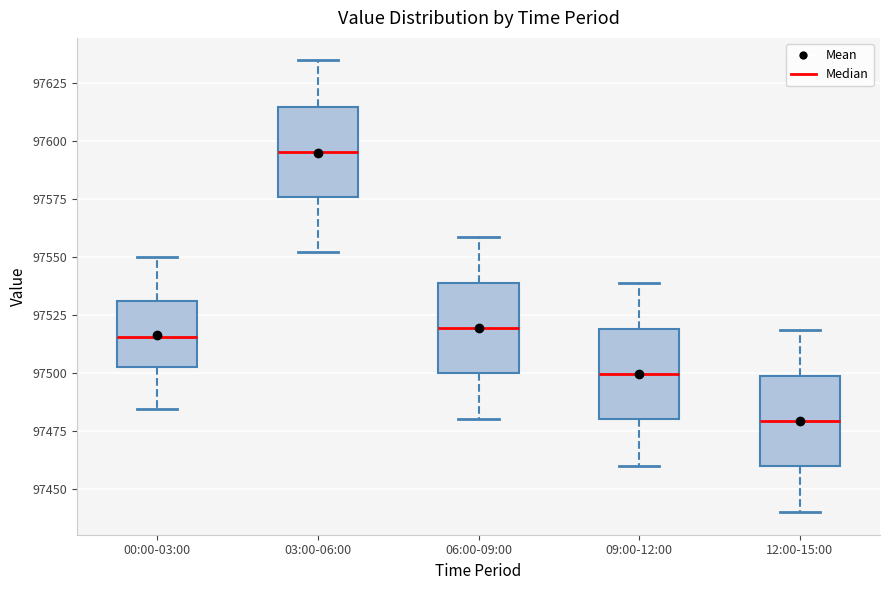

Reading left to right, transcribe this box plot: for each box, give where its median line is, the range the box spans, and where its two whiskers end, as read against the y-axis. The values are not printed on the chart, so give them approximately, as read against the axis.

00:00-03:00: median 97515, box 97505 to 97530, whiskers 97485 to 97550
03:00-06:00: median 97595, box 97575 to 97615, whiskers 97550 to 97635
06:00-09:00: median 97520, box 97500 to 97540, whiskers 97480 to 97560
09:00-12:00: median 97500, box 97480 to 97520, whiskers 97460 to 97540
12:00-15:00: median 97480, box 97460 to 97500, whiskers 97440 to 97520